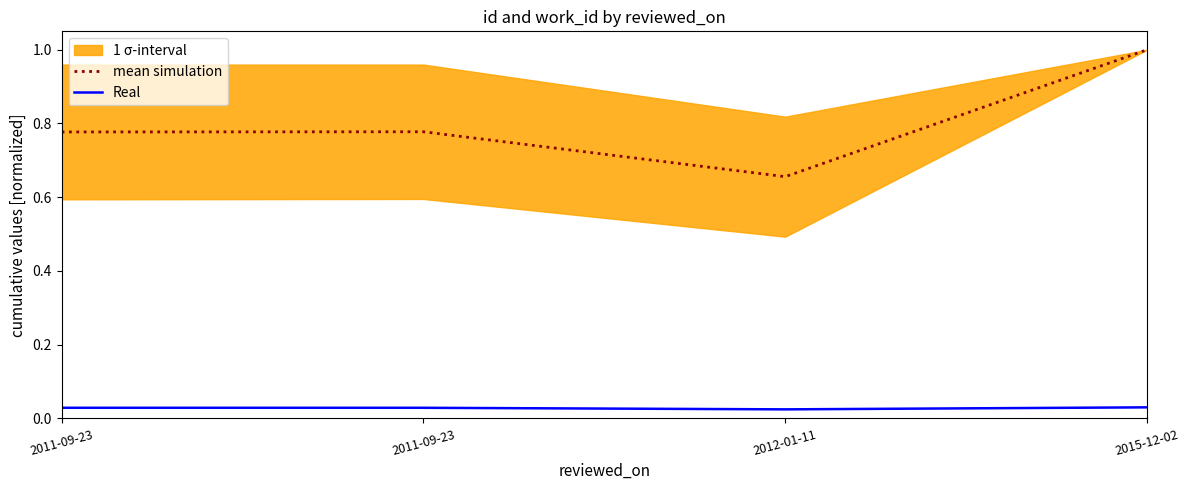

Reading left to right, what are all the values shown in this chart?

mean simulation: 0.8	0.8	0.7	1.0
Real: 0.0	0.0	0.0	0.0